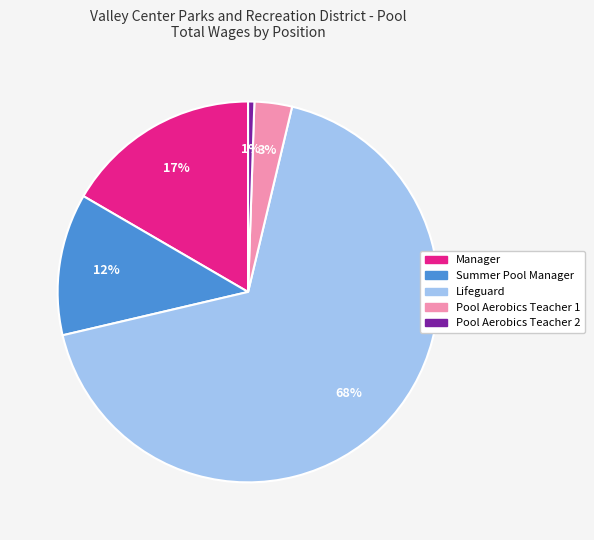

Combined, do Lifeguard and Summer Pool Manager account for over 50%?

Yes